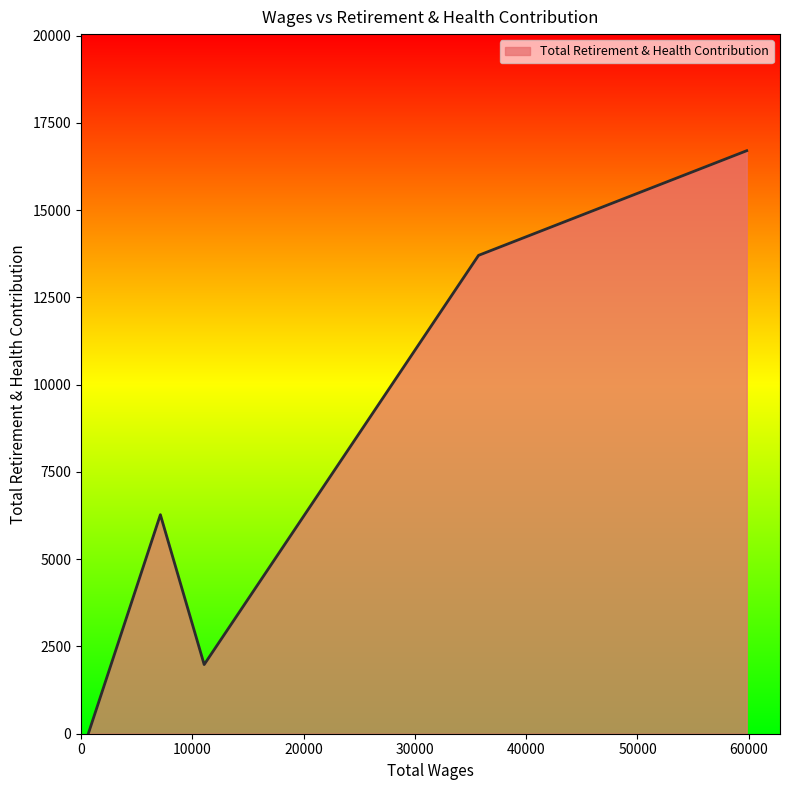

Count the number of categories in the chart.

5